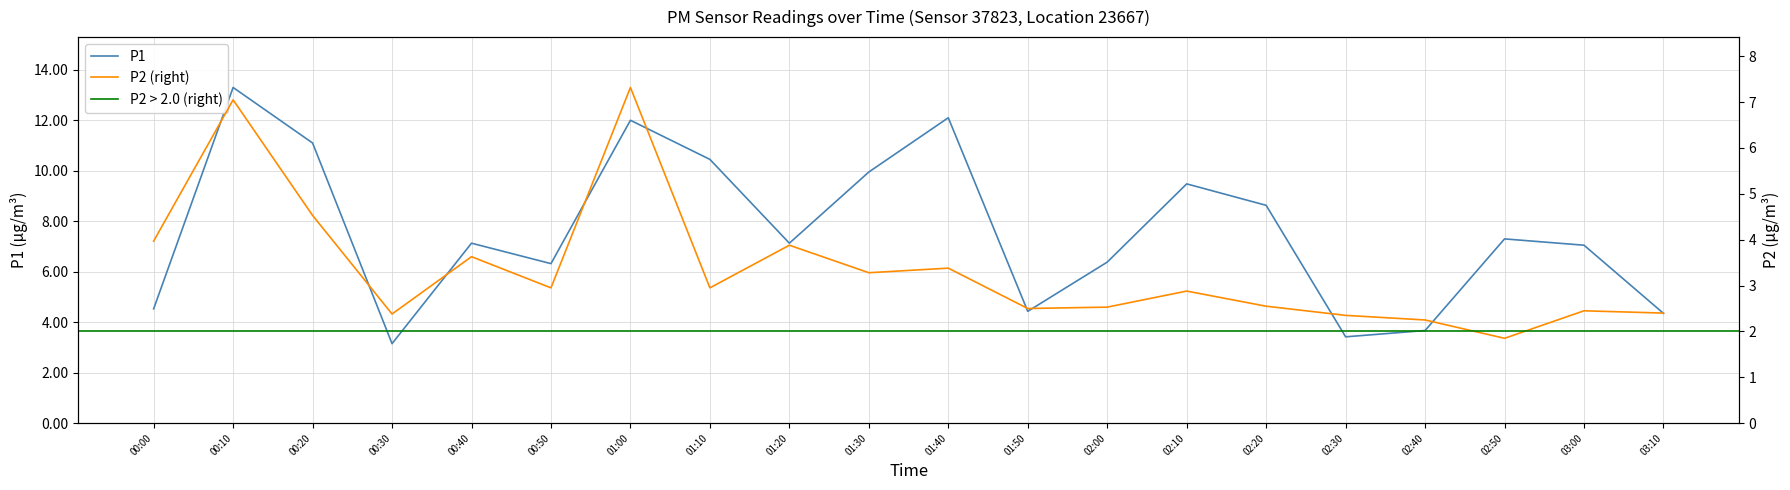

In P1, how many points are higher than both neighbors (excluding endpoints)?

6